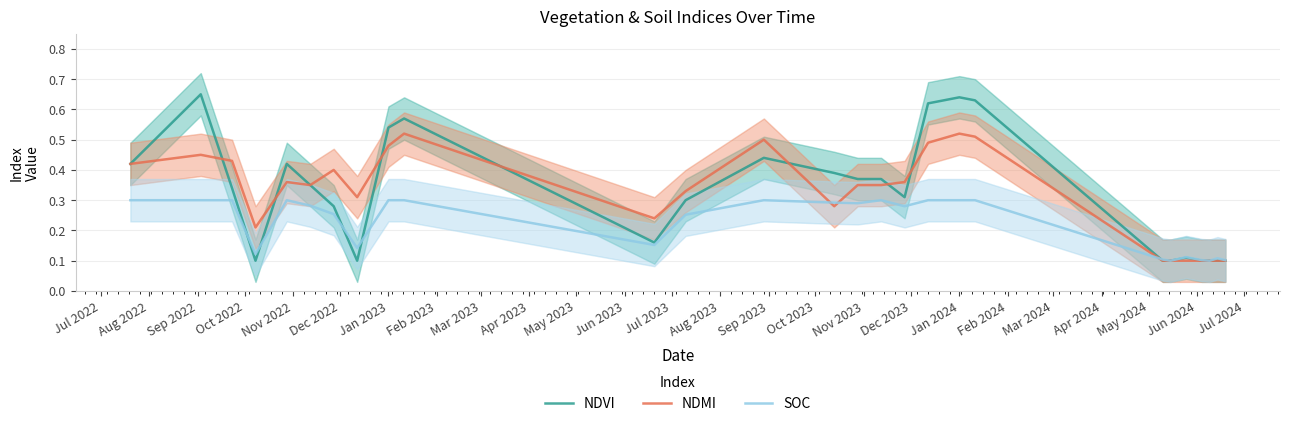

The value of NDMI at Jan 2023 is 0.3. True or false?

False